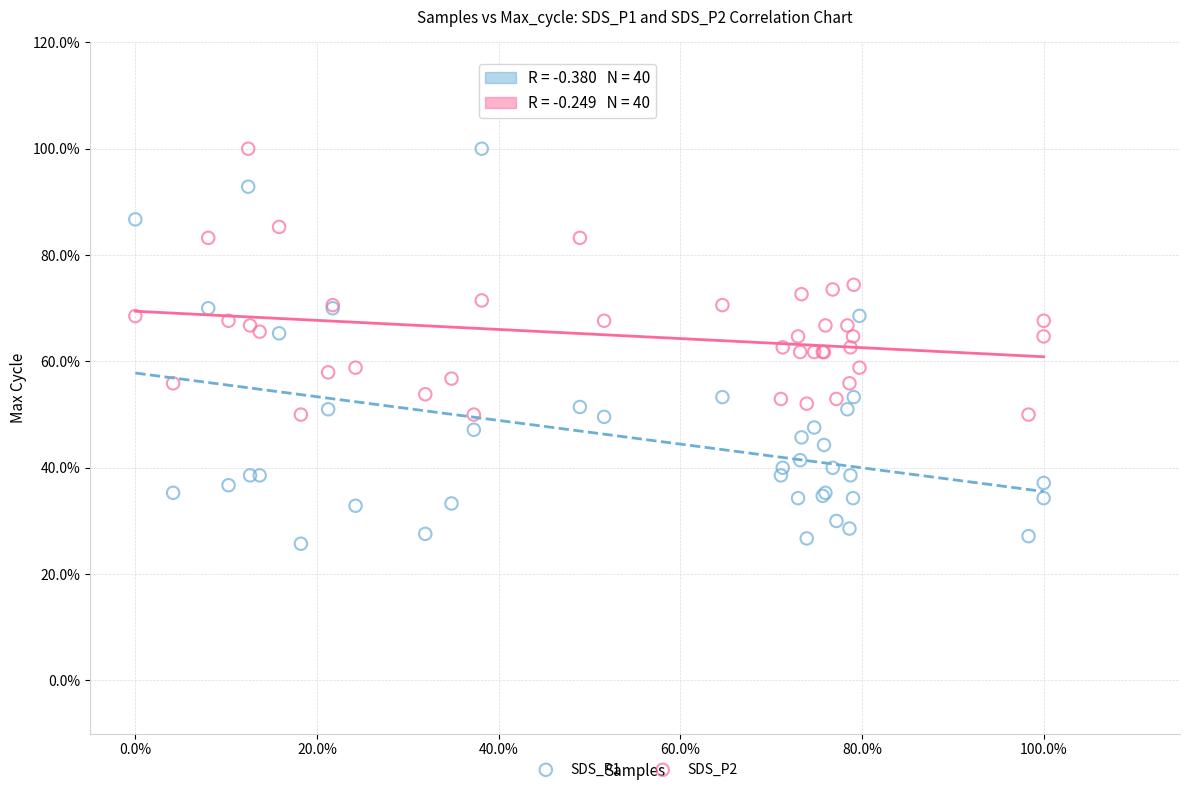

Which series contains the lowest Y value?

SDS_P1